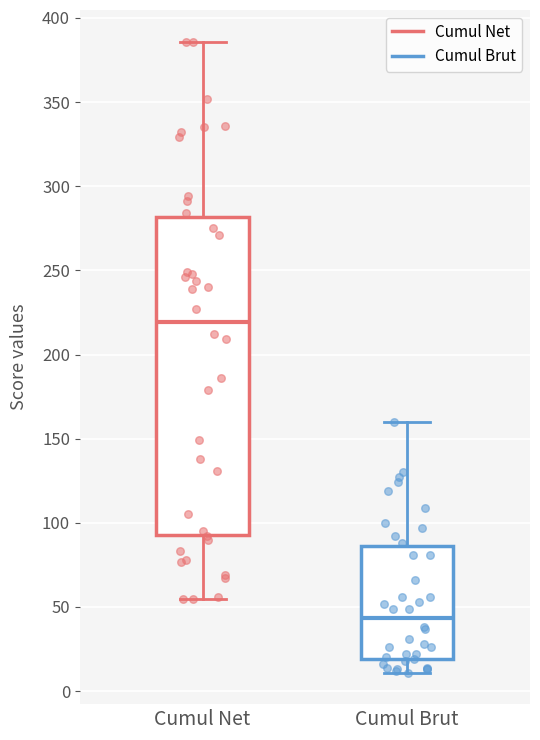

Which box has the lowest median line?

Cumul Brut